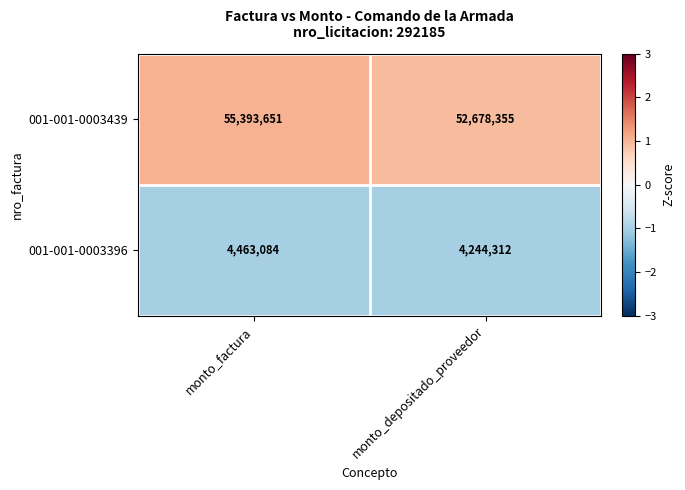

List the series in order of their overall mean, lowest first.

001-001-0003396, 001-001-0003439